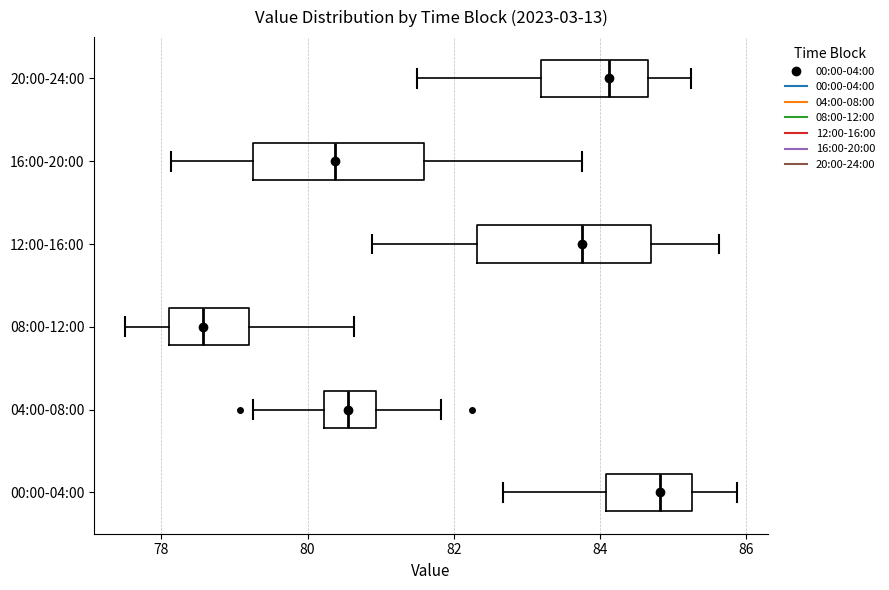

Where is the left edge of the box for 16:00-20:00 on the x-axis? The values are not printed on the chart, so give them approximately, as read against the axis.

79.2